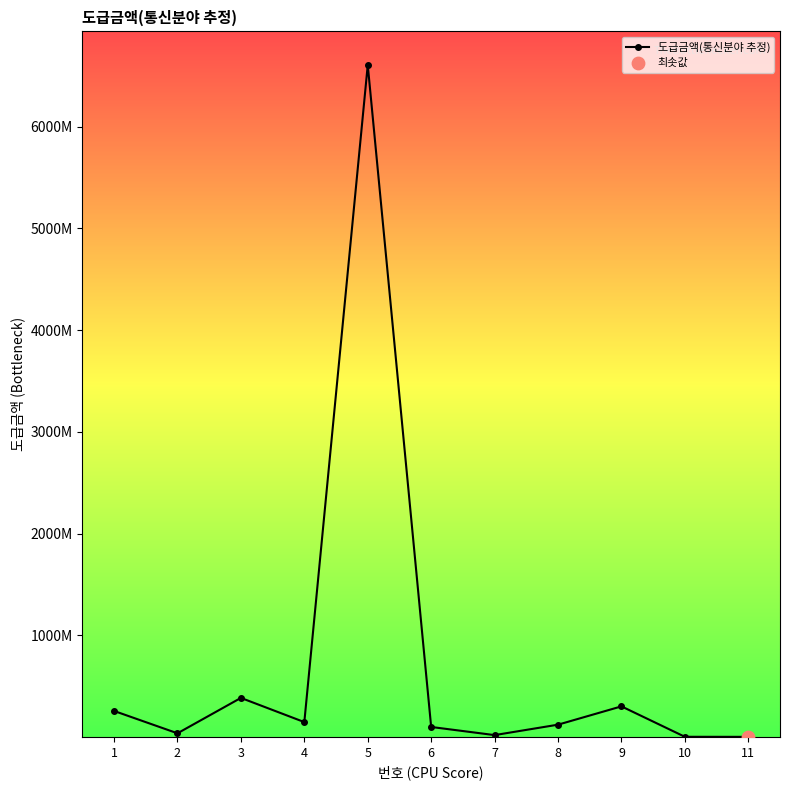

Is this an area chart (filled region under the line)?

No